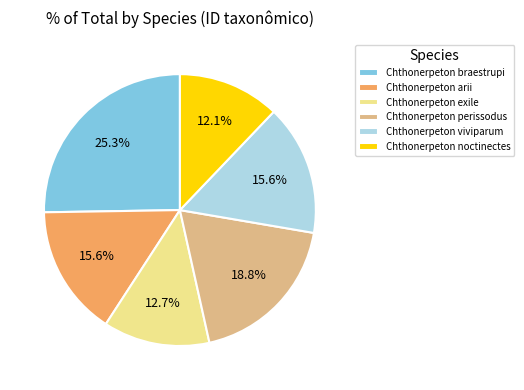

Which category has the biggest portion of the pie?

Chthonerpeton braestrupi